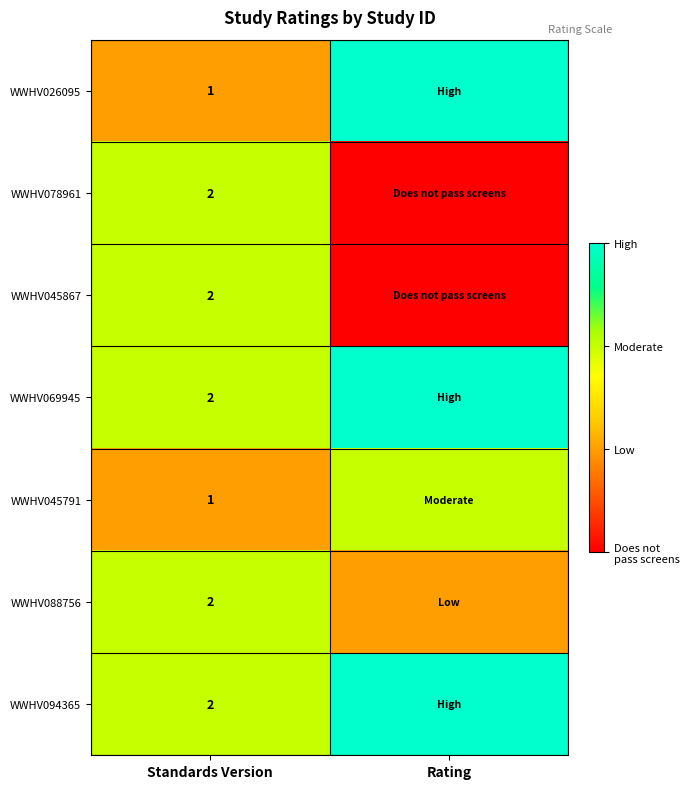

The WWHV045867 series shows 3 at Standards Version. True or false?

False